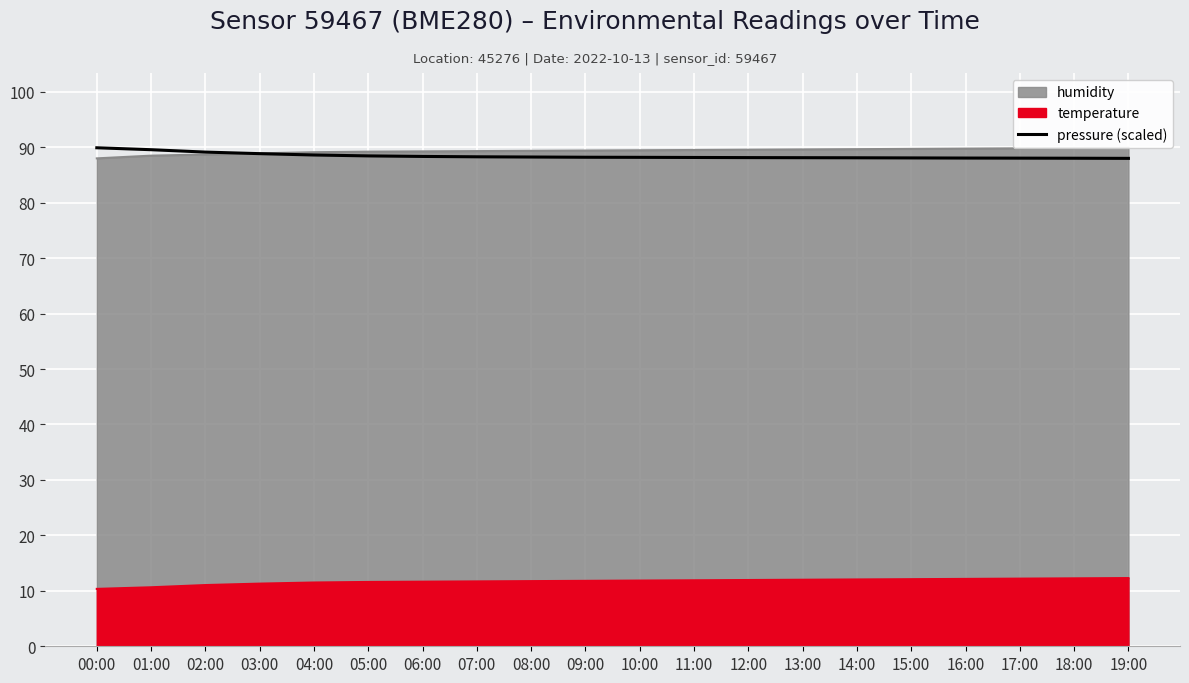

What is the label of the 12th point from the left?

11:00